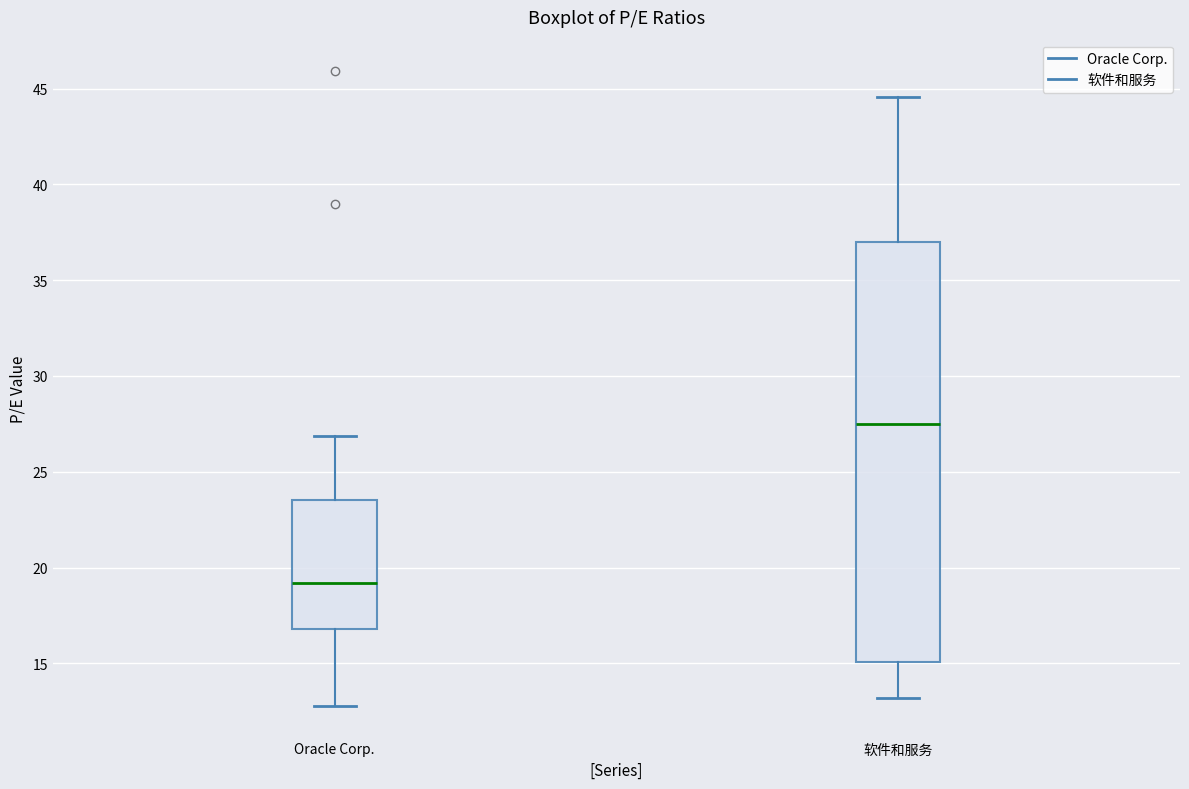

Which box has the highest median line?

软件和服务